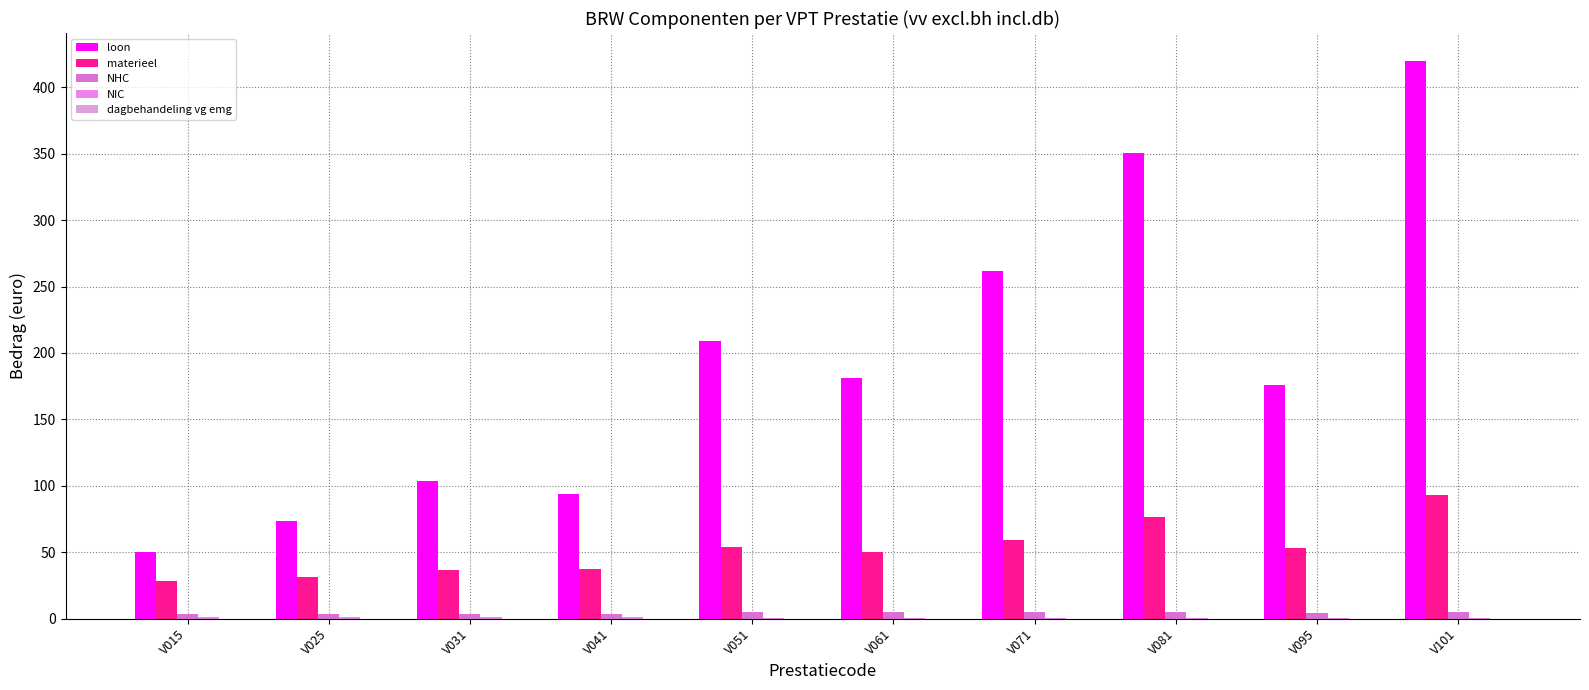

What is the total value across all series at V071?

327.1